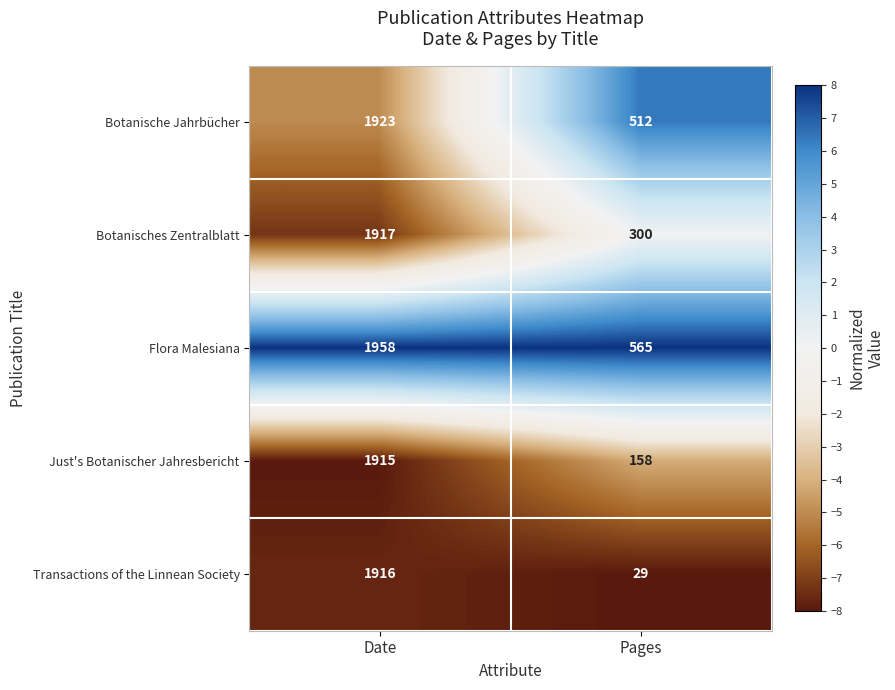

Rank the series at Pages from lowest to highest value.

Transactions of the Linnean Society, Just's Botanischer Jahresbericht, Botanisches Zentralblatt, Botanische Jahrbücher, Flora Malesiana